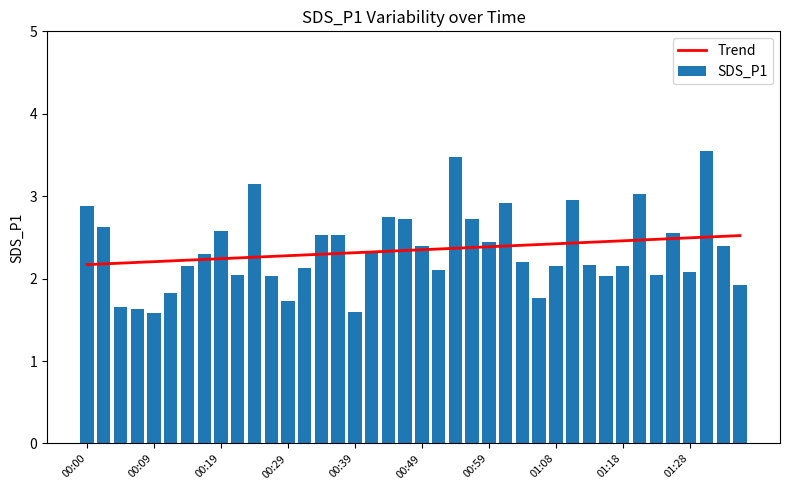

List the series in order of their overall mean, lowest first.

Trend, SDS_P1